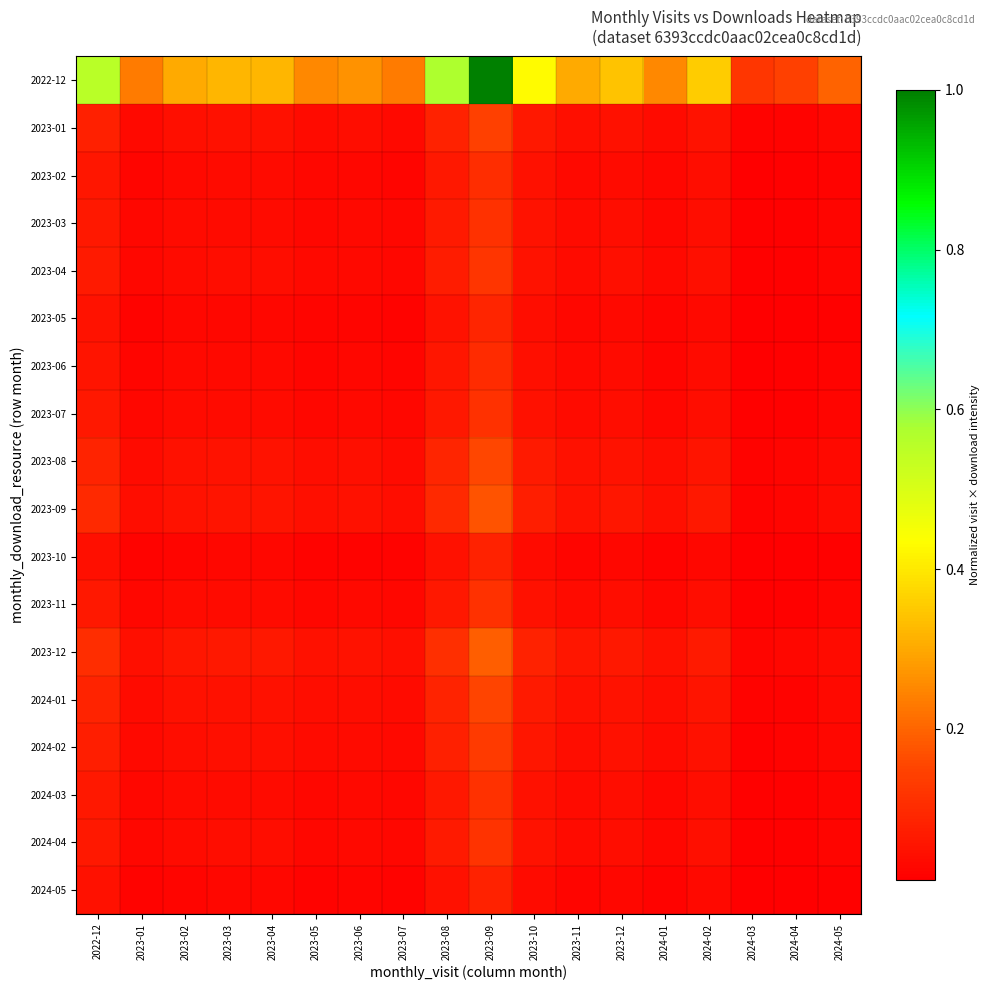

At which category is the sum across all series the highest?

2023-09